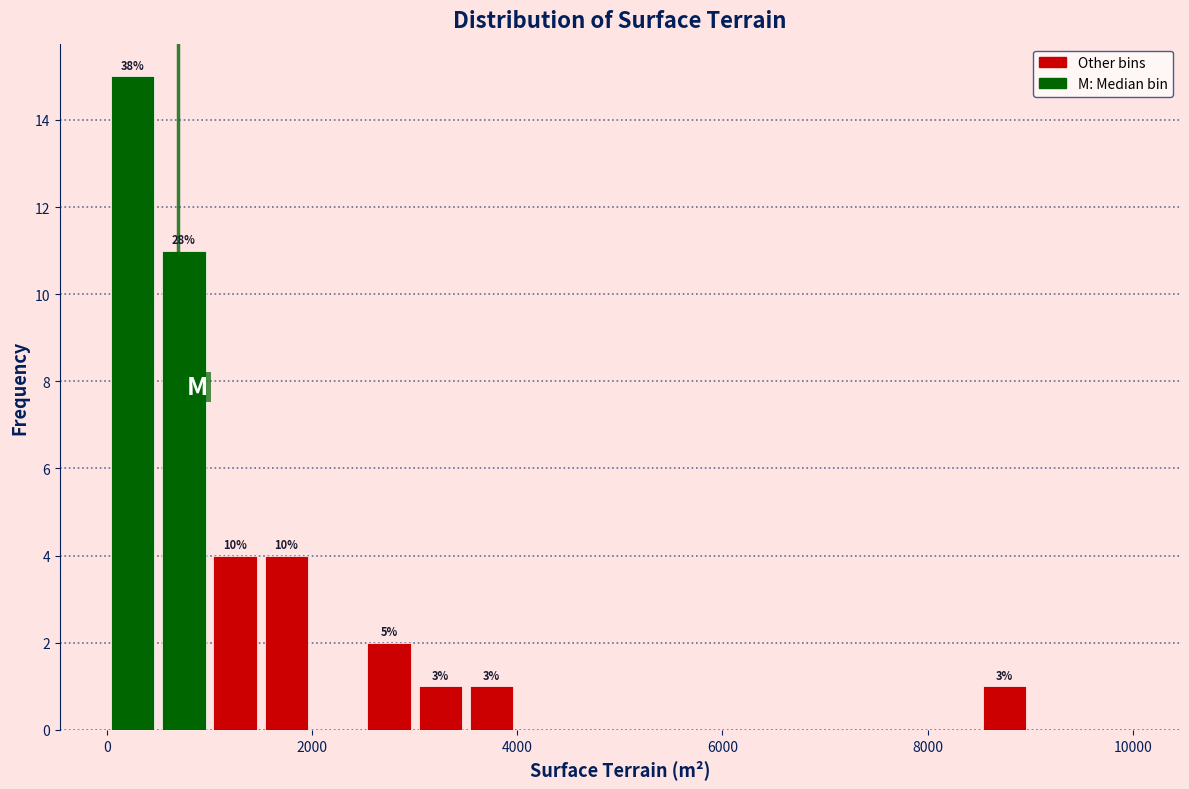

Around what value on the x-axis is the tallest bar? Give the approximate position of its centre, as read against the axis.

200